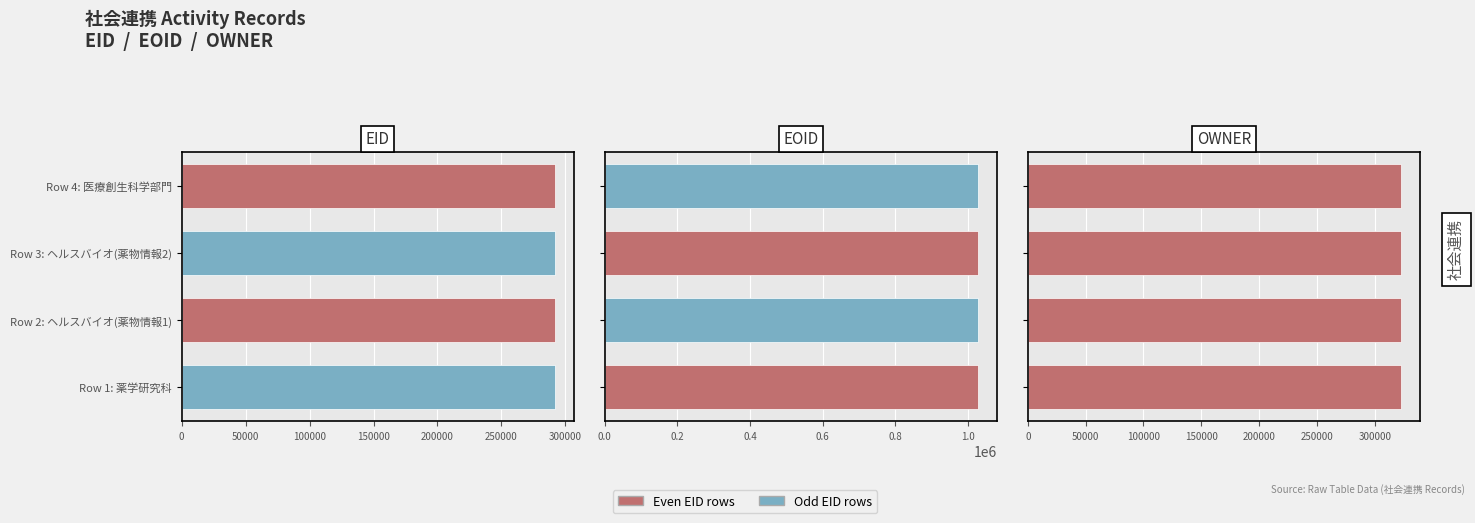

Rank the series at 100000 from highest to lowest value.

EOID, EID, OWNER